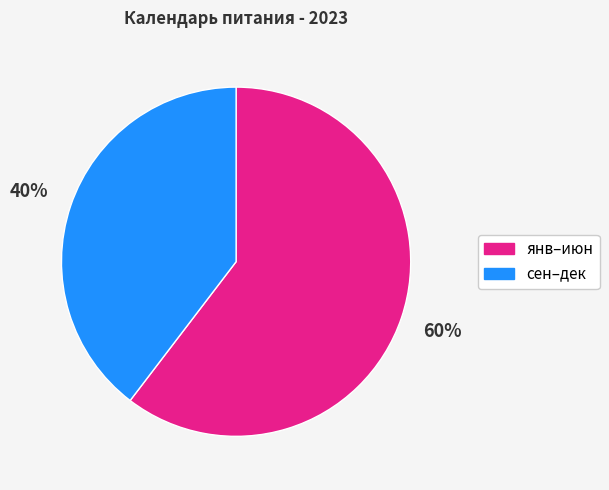

Is there any slice that represents more than half of the pie?

Yes